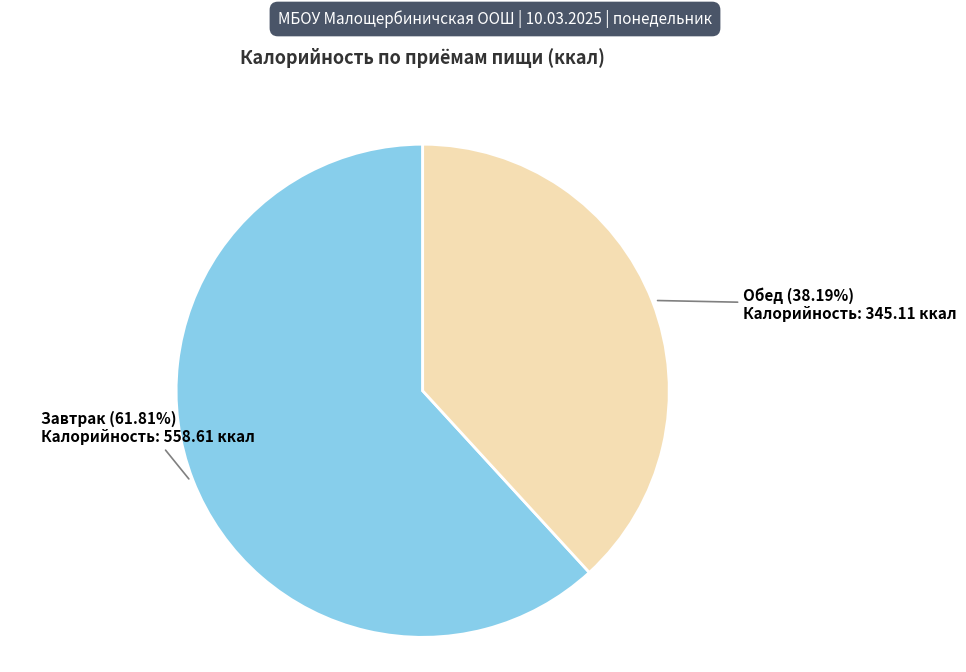

What is the total percentage of Завтрак and Обед?

100.0%